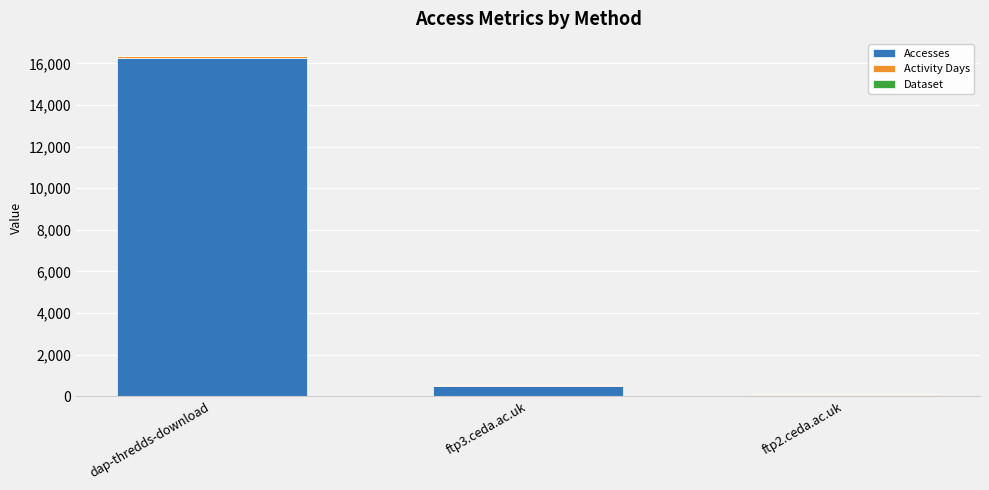

Are the bars grouped side by side (vs. stacked)?

No